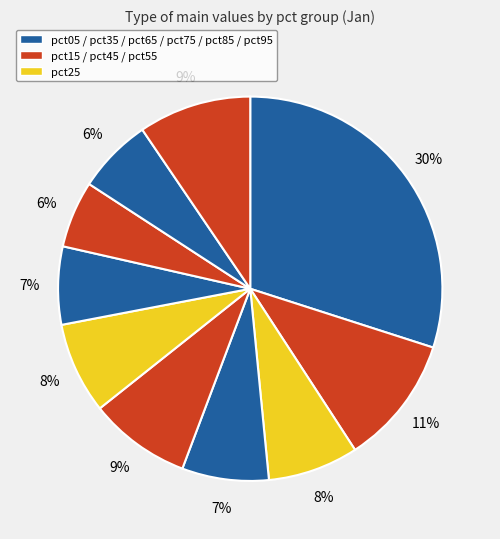

How many slices are in this pie chart?

10